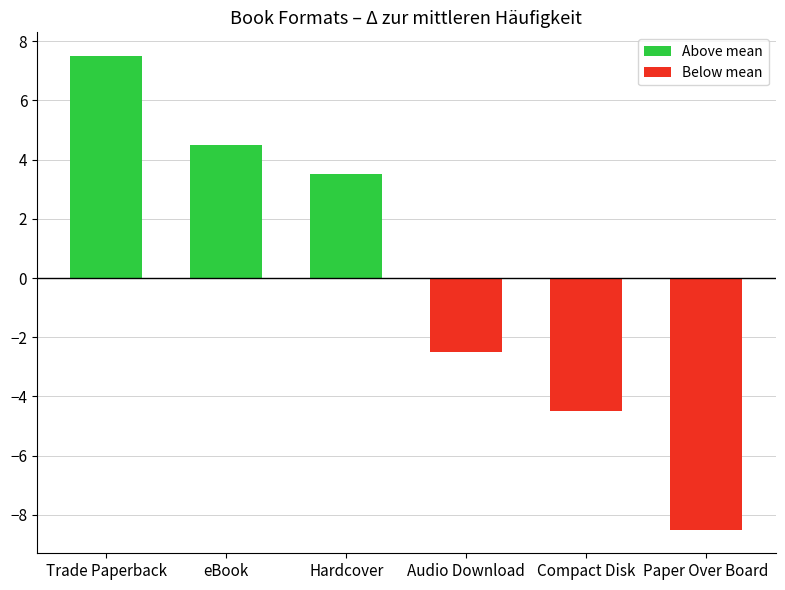

How many values are above zero?

3